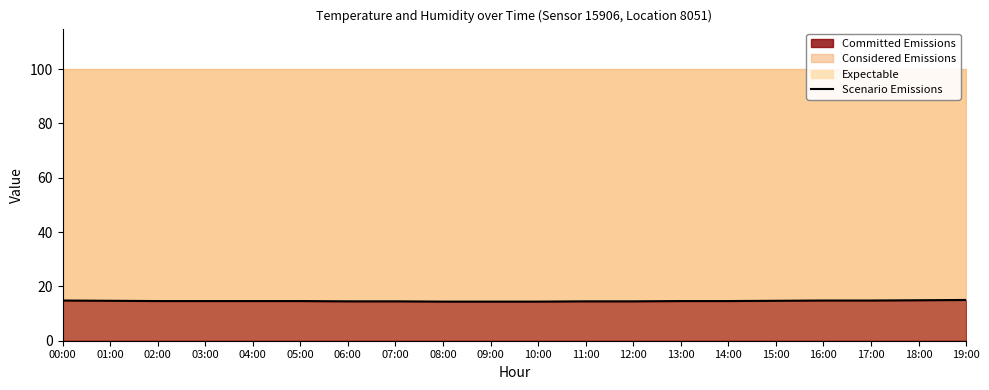

What position from the right is 14:00?

6